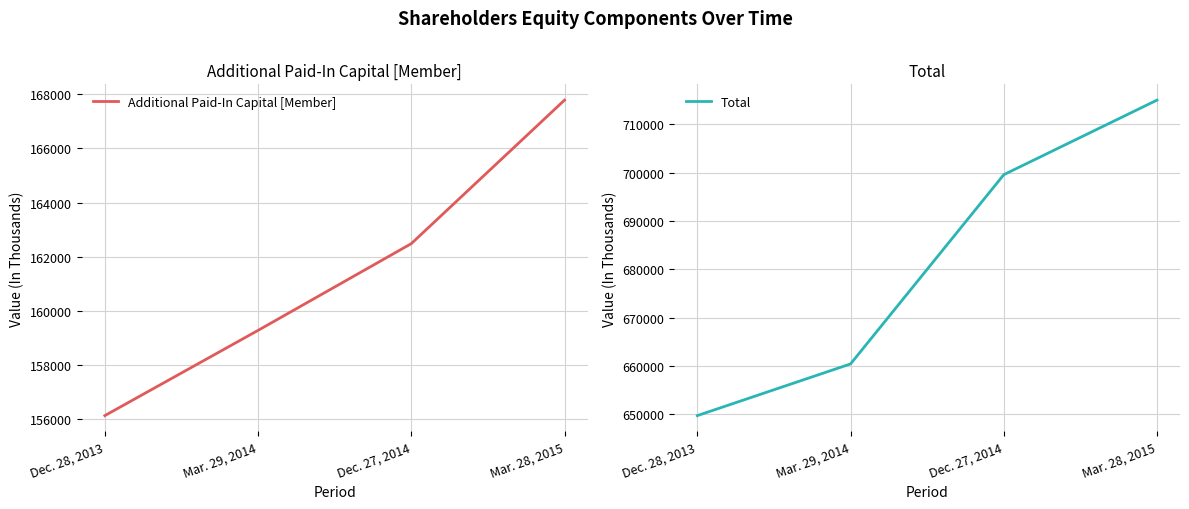

At which label does Additional Paid-In Capital [Member] reach its minimum?

Dec. 28, 2013